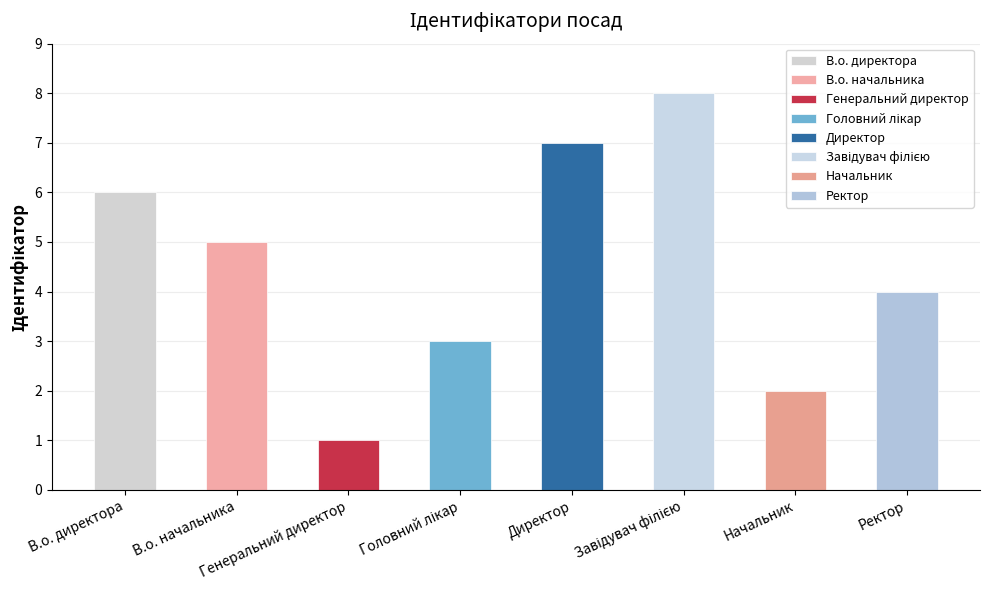

What is the label of the 5th bar from the right?

Головний лікар